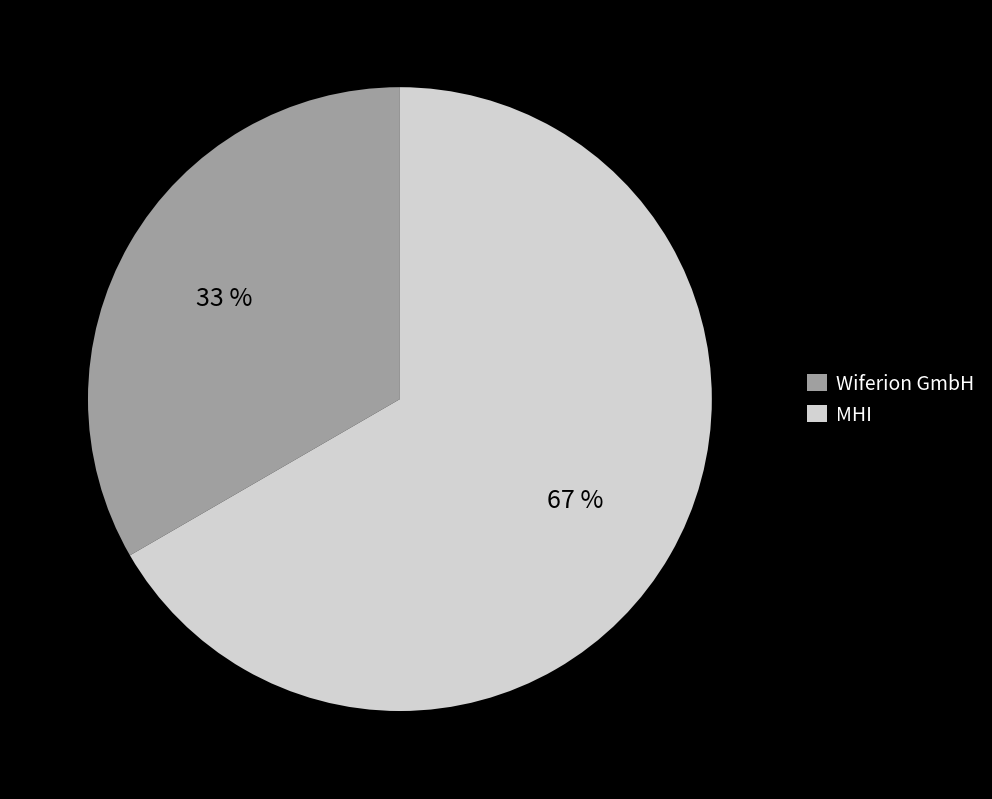

The MHI slice represents 67% of the pie. True or false?

True